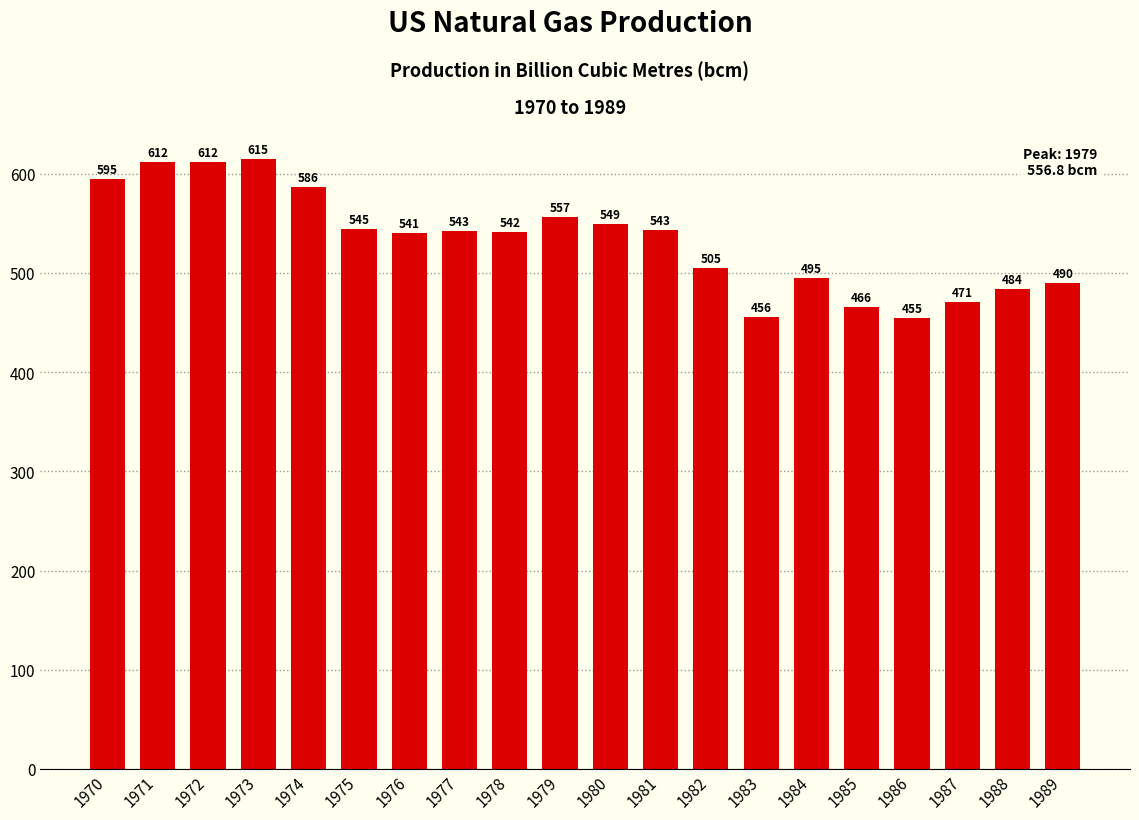

Count the number of categories in the chart.

20